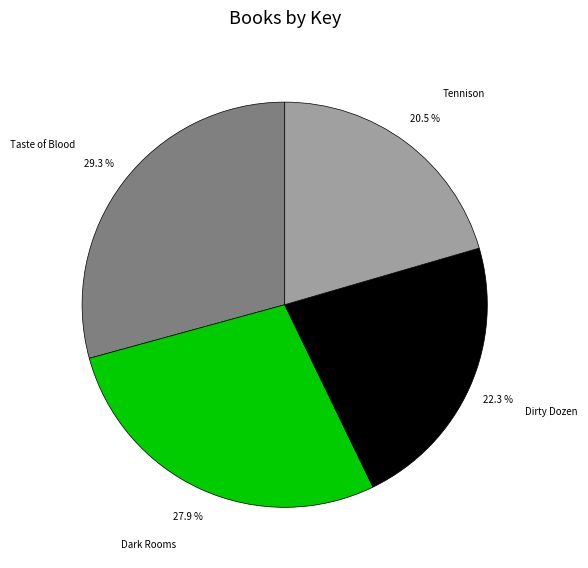

Which category has the biggest portion of the pie?

Taste of Blood